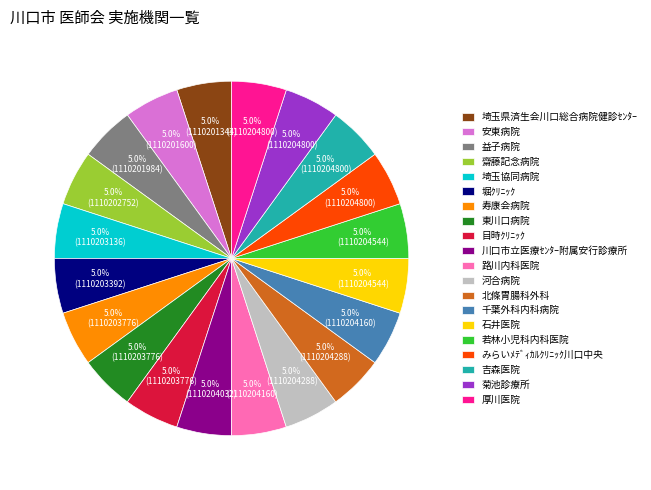

True or false: 川口市立医療ｾﾝﾀｰ附属安行診療所 accounts for 1% of the total.

False